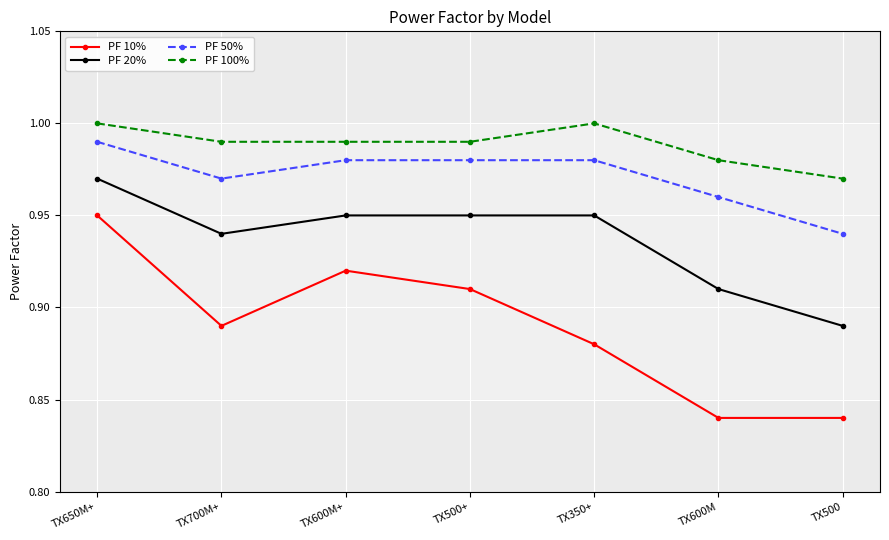

What is the sum of all PF 10% values?

6.2